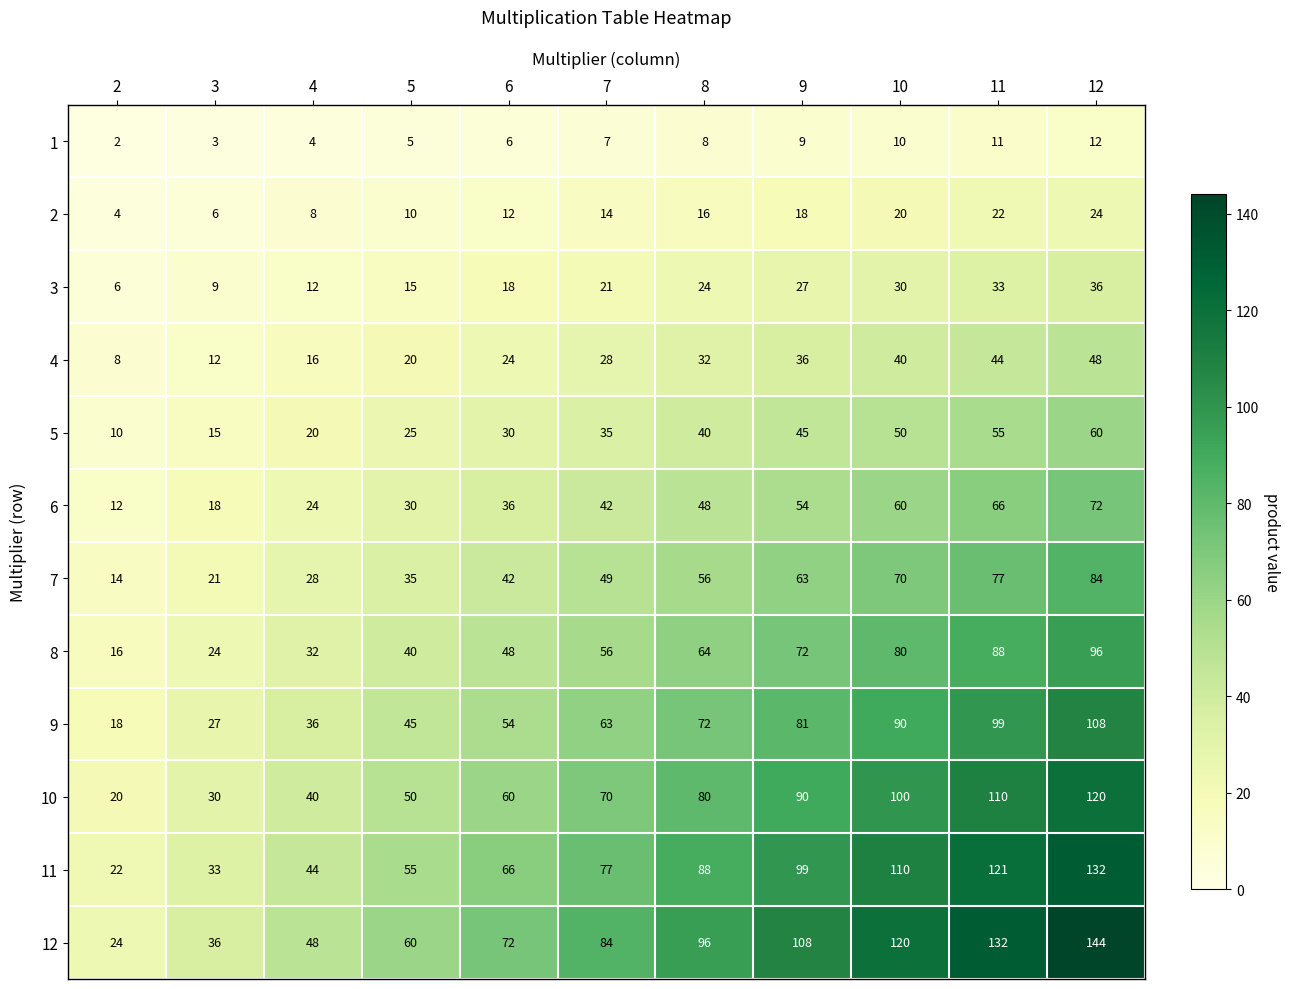

Which series has the widest spread of values?

12